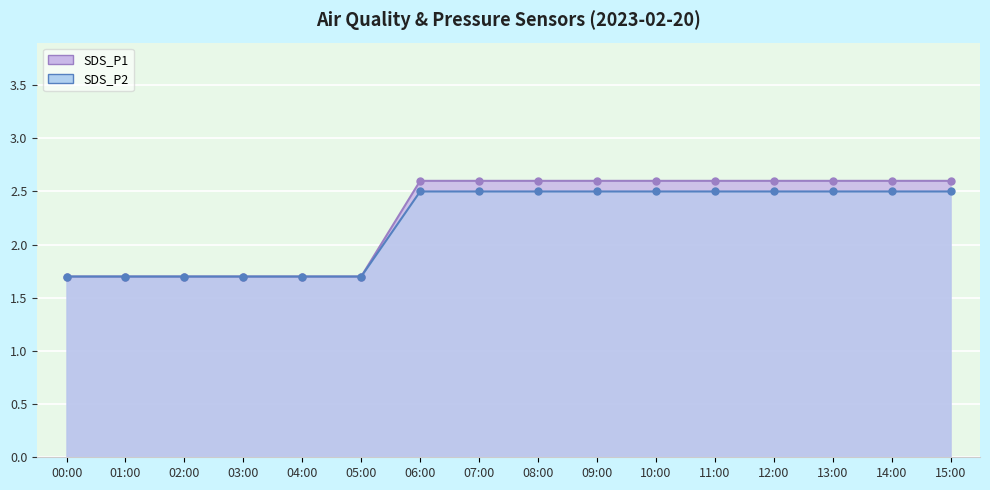

Count the SDS_P1 values in the range 1 to 2.

6